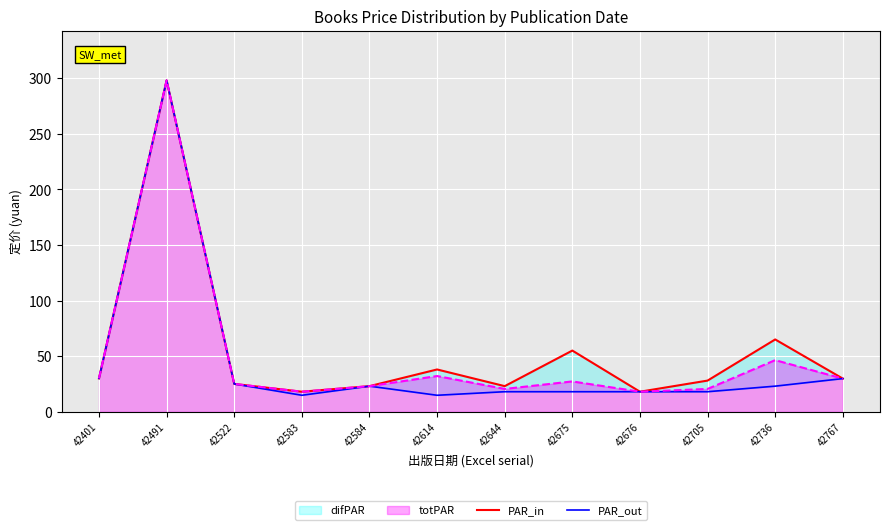

What is the difference between the maximum and minimum values in the PAR_out series?

283.2